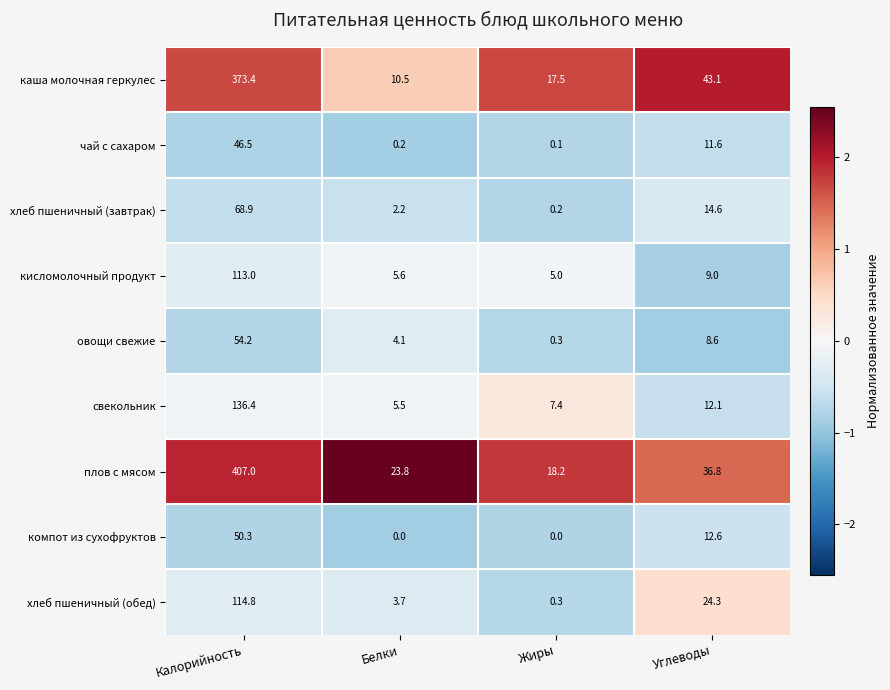

At which category is the sum across all series the highest?

Калорийность